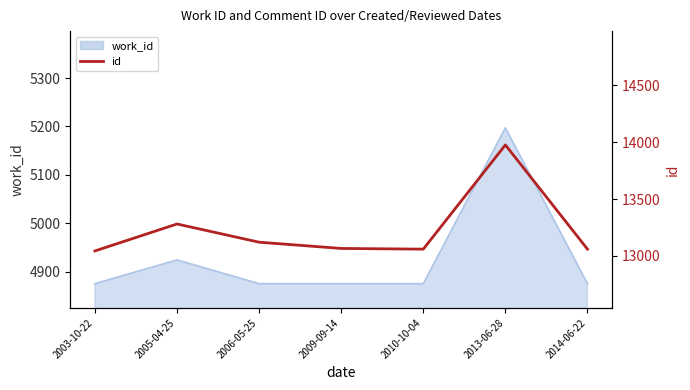

What is the difference between the maximum and minimum values?

932